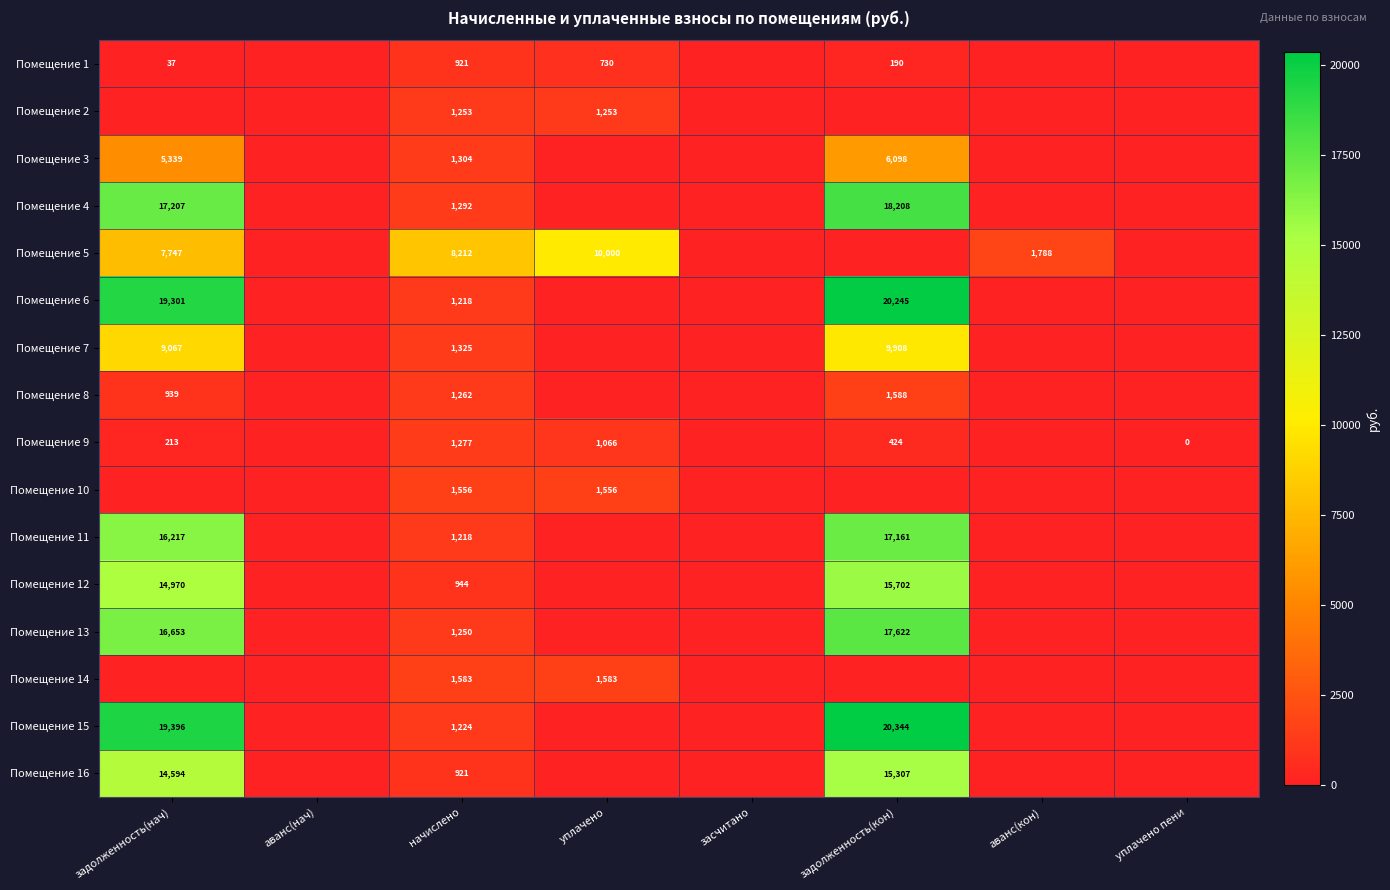

The value of Помещение 8 at начислено is 421. True or false?

False